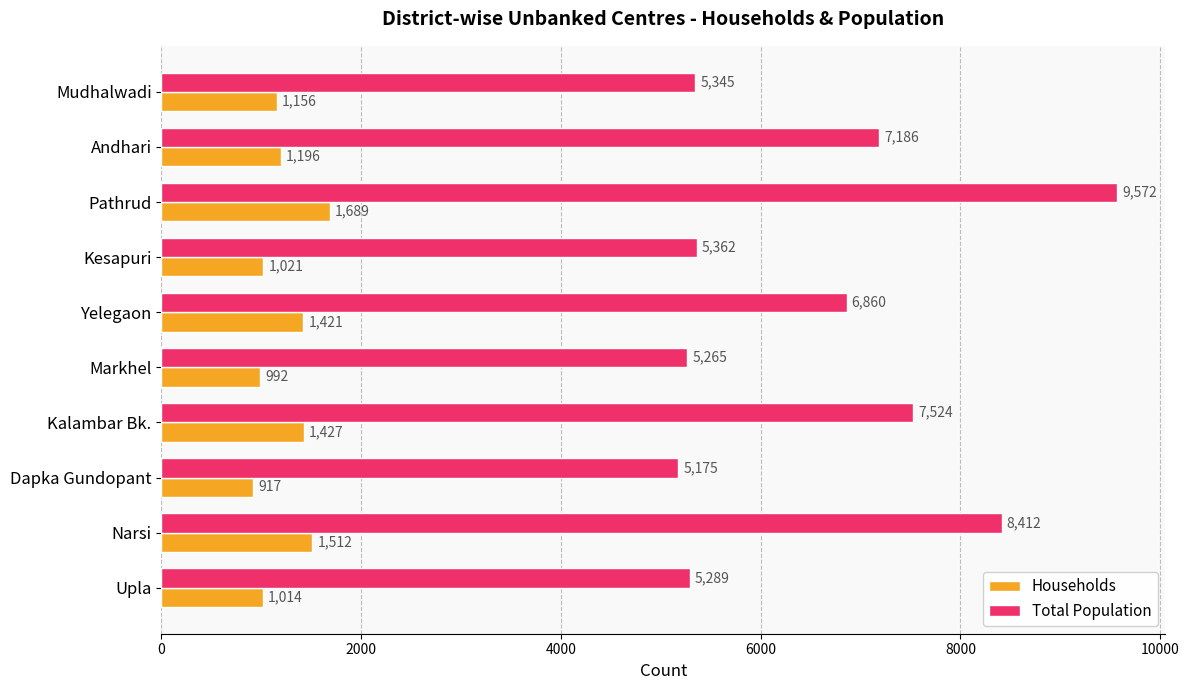

Is it true that Households equals 1421 at Yelegaon?

True